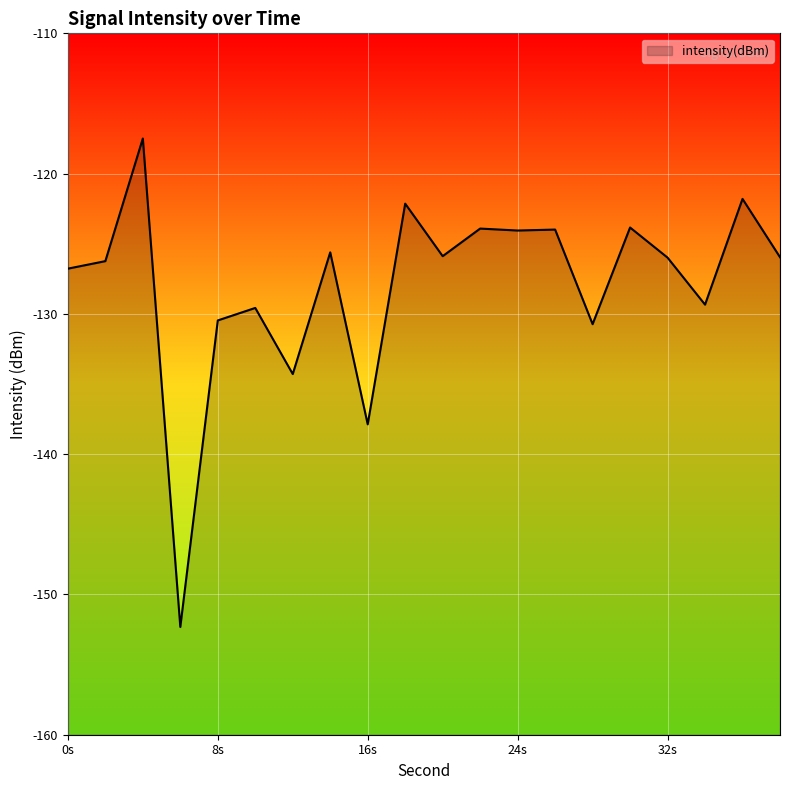

What is the difference between the second highest and minimum values?

30.5